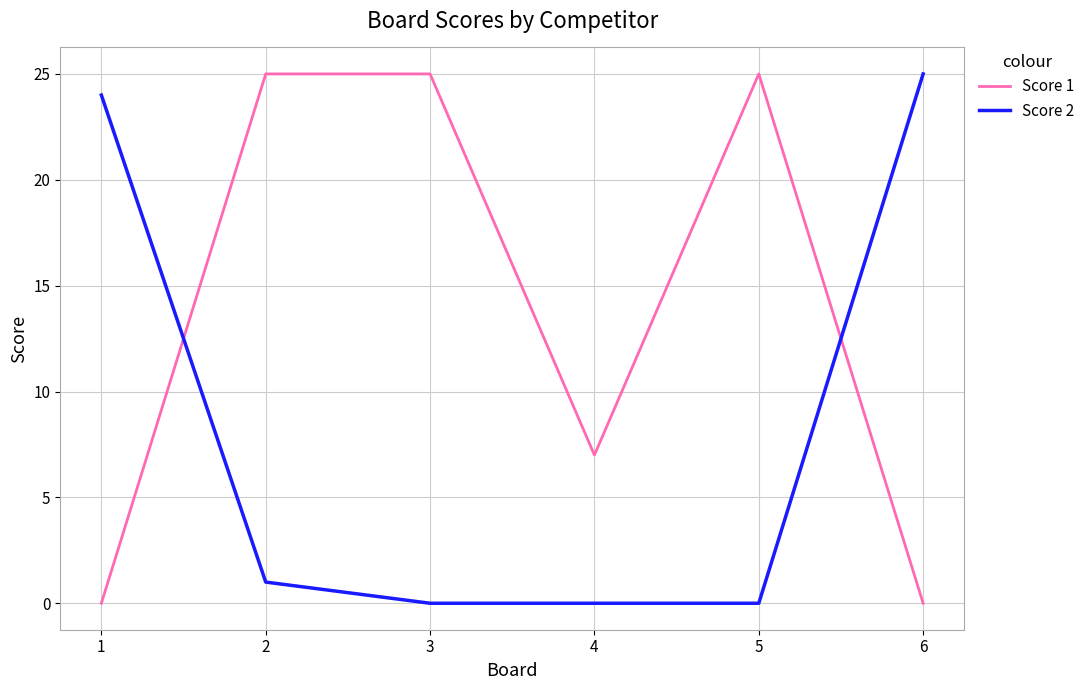

What value does the Score 1 series have at 5, to the nearest 5?

25